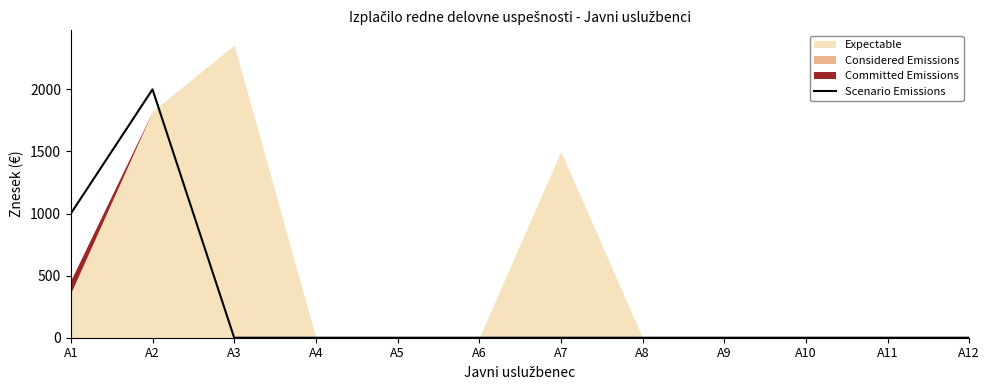

Reading left to right, extract all data points from this chart.

A1=1000	A2=2000	A3=0	A4=0	A5=0	A6=0	A7=0	A8=0	A9=0	A10=0	A11=0	A12=0